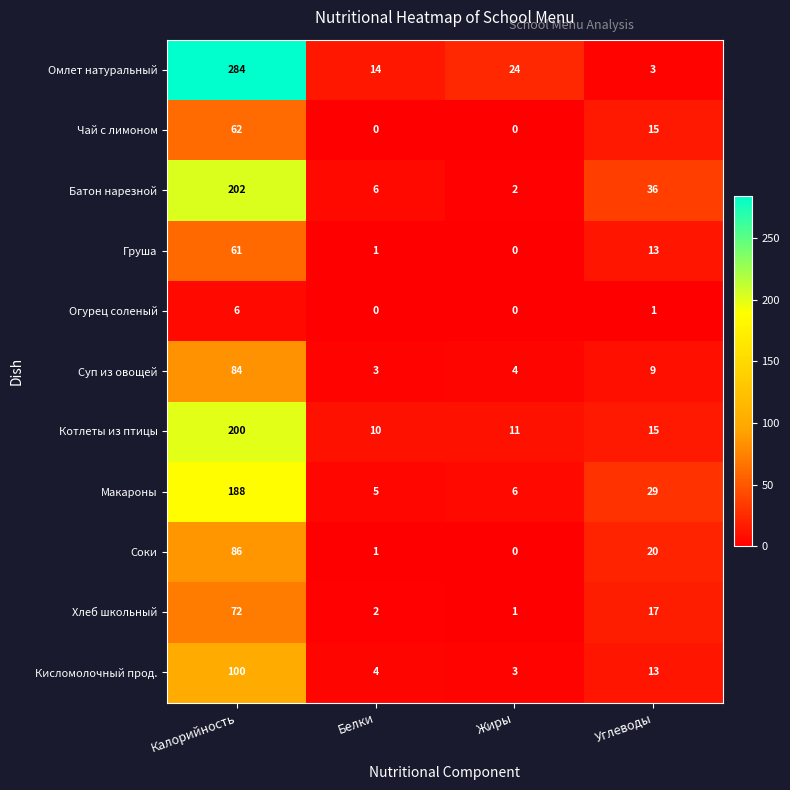

Which series has the largest range (max minus min)?

Омлет натуральный